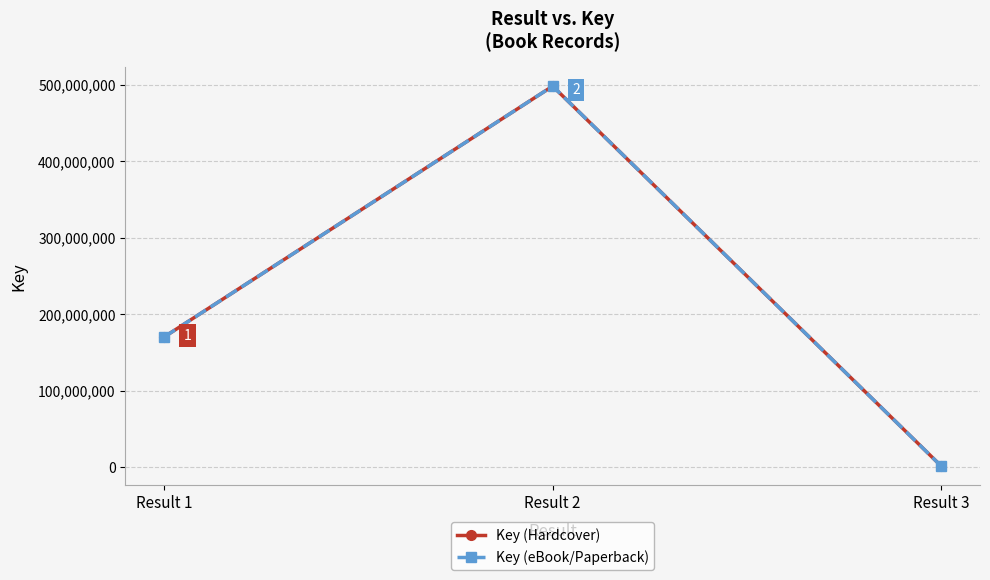

List the series in order of their peak value, lowest first.

Key (Hardcover), Key (eBook/Paperback)